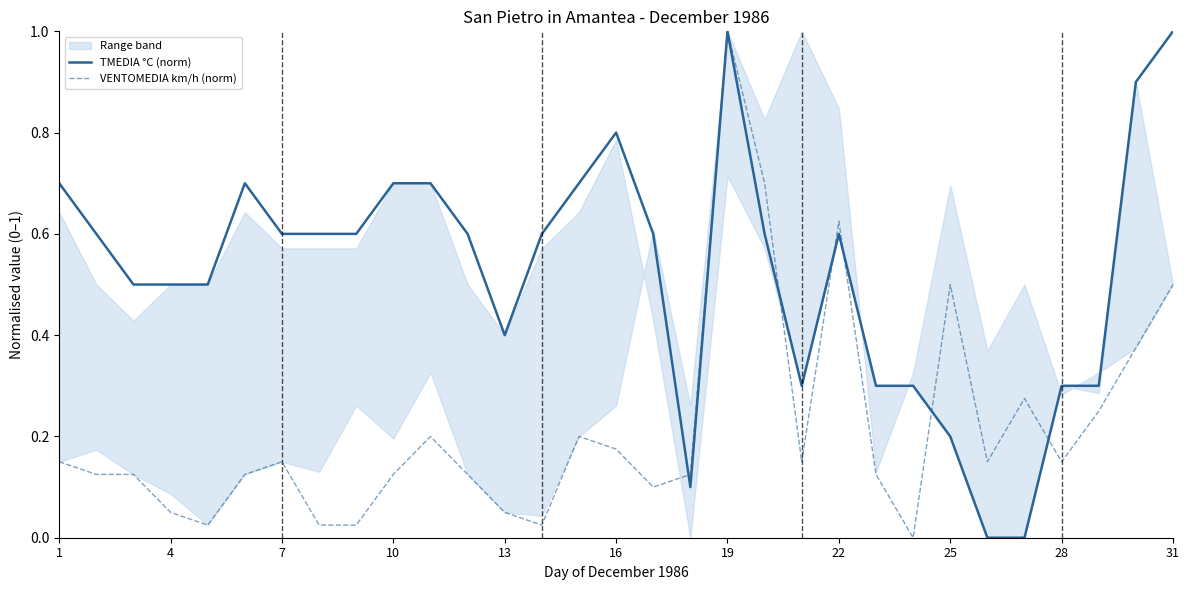

What is the highest value of the TMEDIA °C (norm) series?

1.0